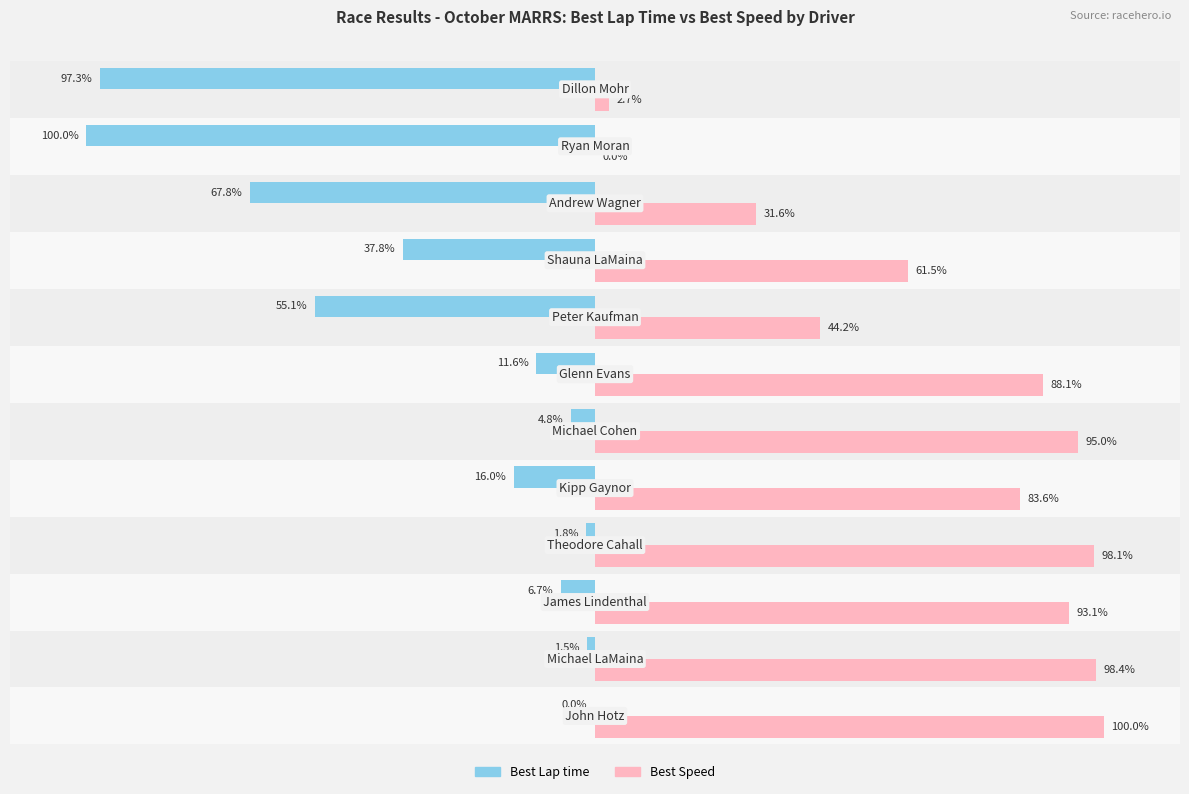

Which series has the largest total across all categories?

Best Speed